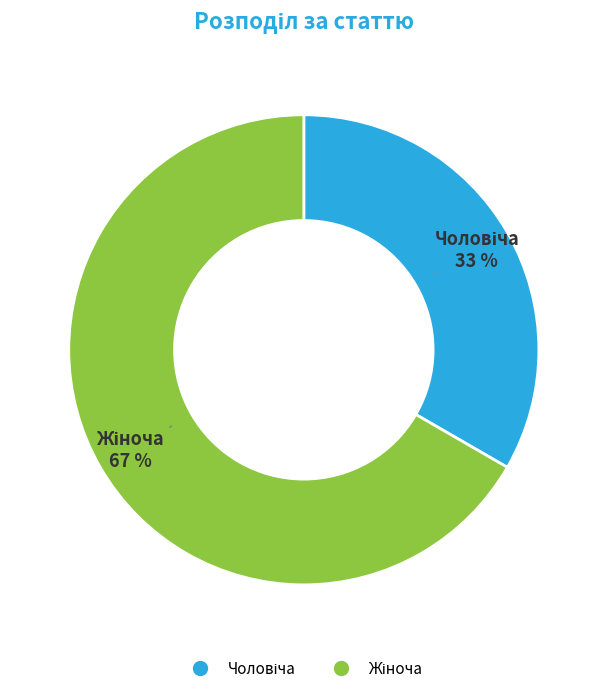

To the nearest percent, what is the average slice percentage?

50%